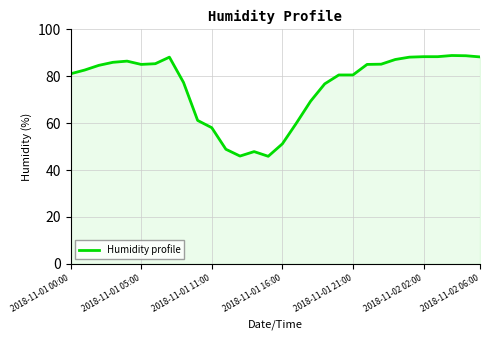

What is the smallest value displayed?

45.9